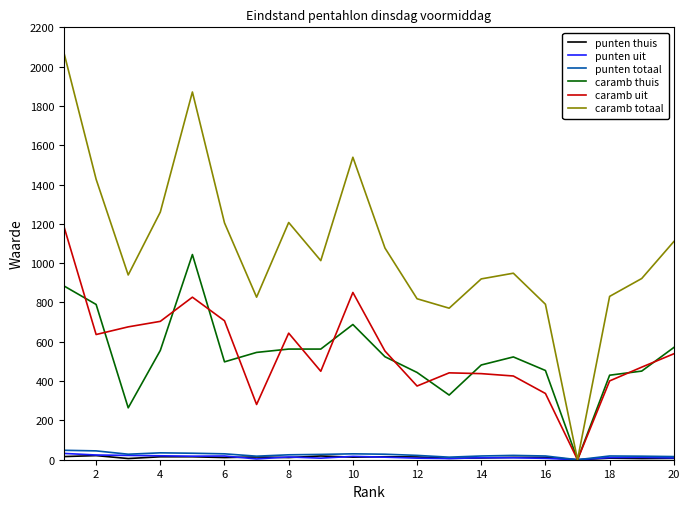

What is the greatest value displayed?

2069